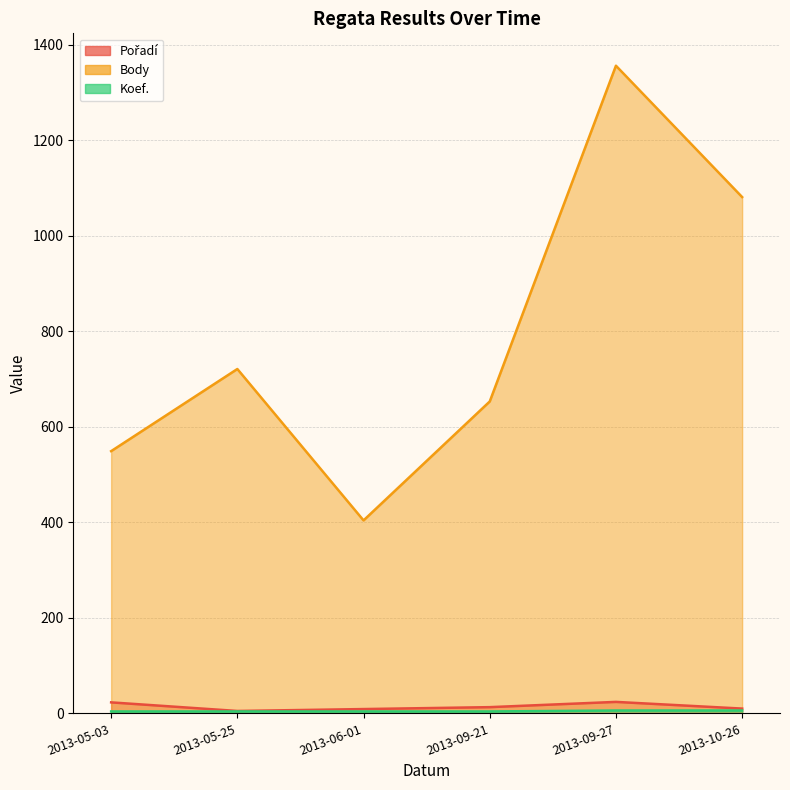

At which category does Pořadí reach its first local valley?

2013-05-25